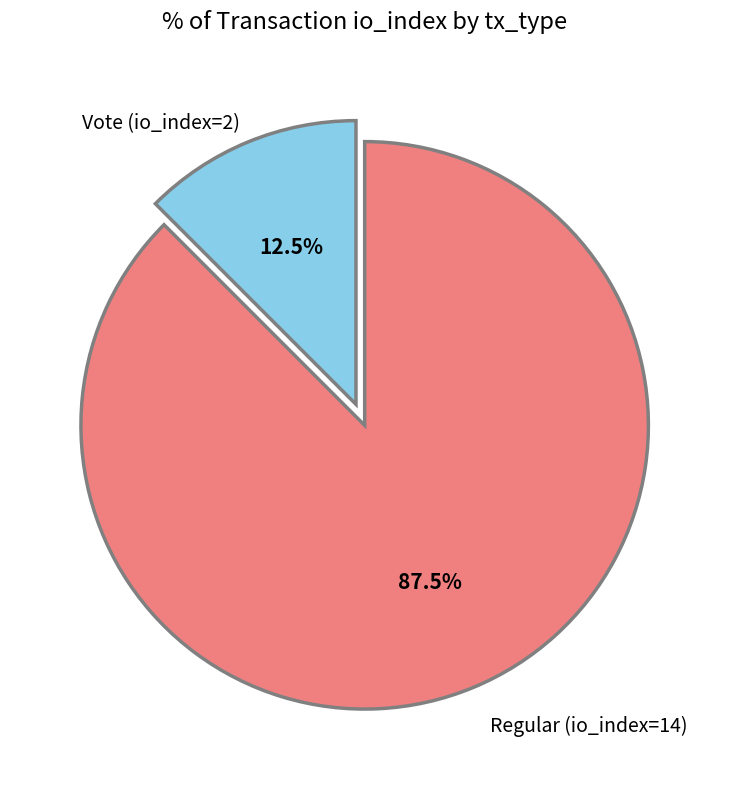

Does any single category account for the majority?

Yes